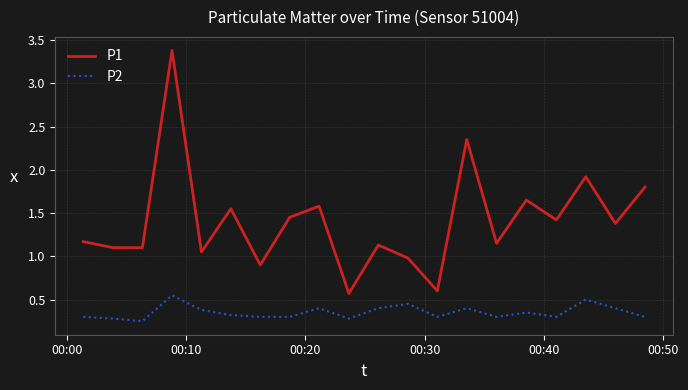

Which series has the widest spread of values?

P1